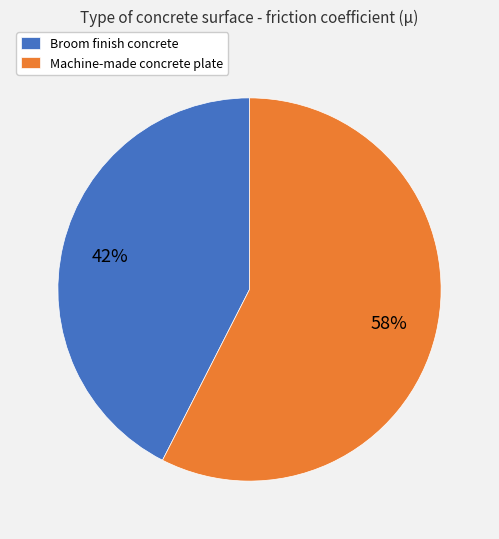

The Broom finish concrete slice represents 55% of the pie. True or false?

False